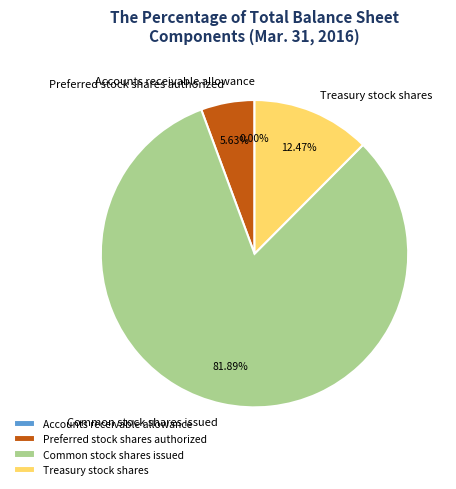

To the nearest percent, what is the difference between the largest and smallest slice percentages?

82%